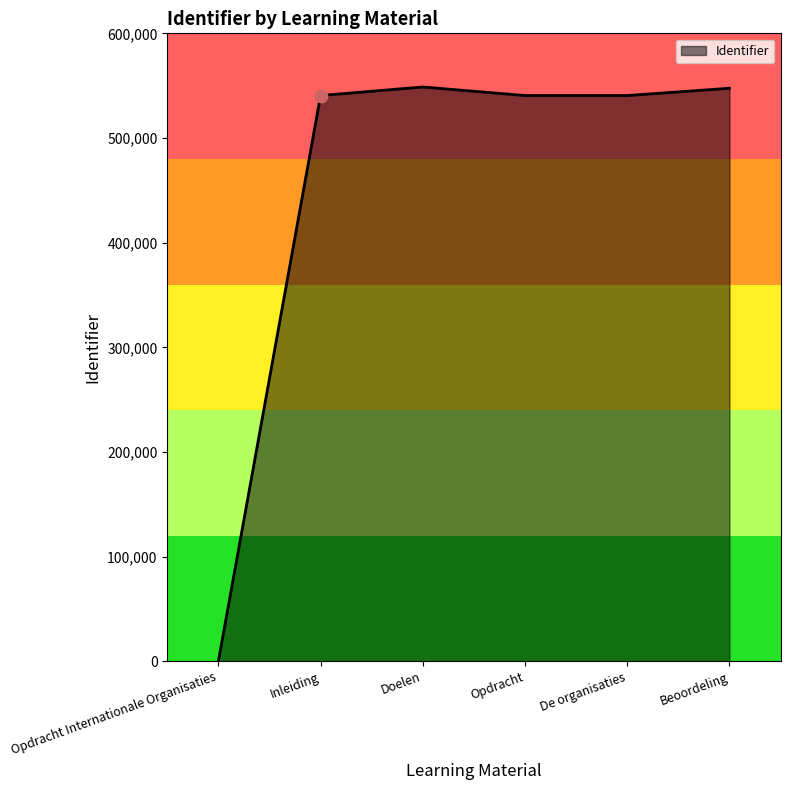

Between Beoordeling and Opdracht, which is larger?

Beoordeling